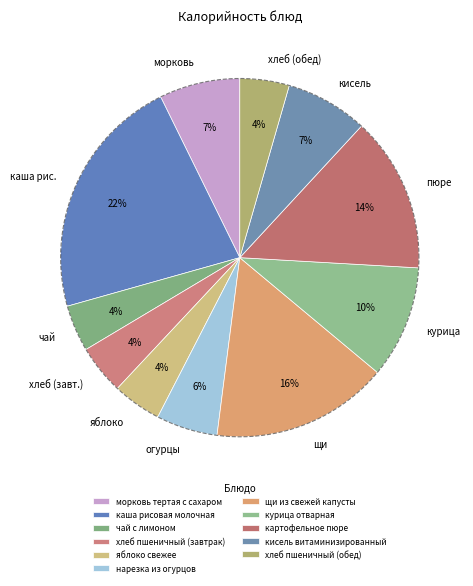

What percentage is NOT represented by хлеб пшеничный (завтрак)?

95.5%